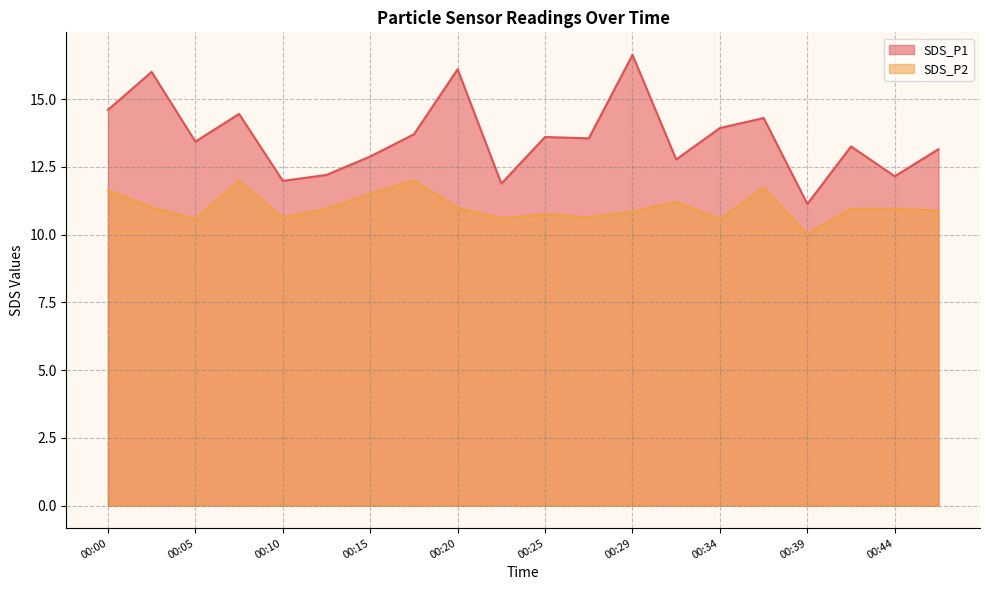

True or false: SDS_P1 and SDS_P2 cross at least once.

False